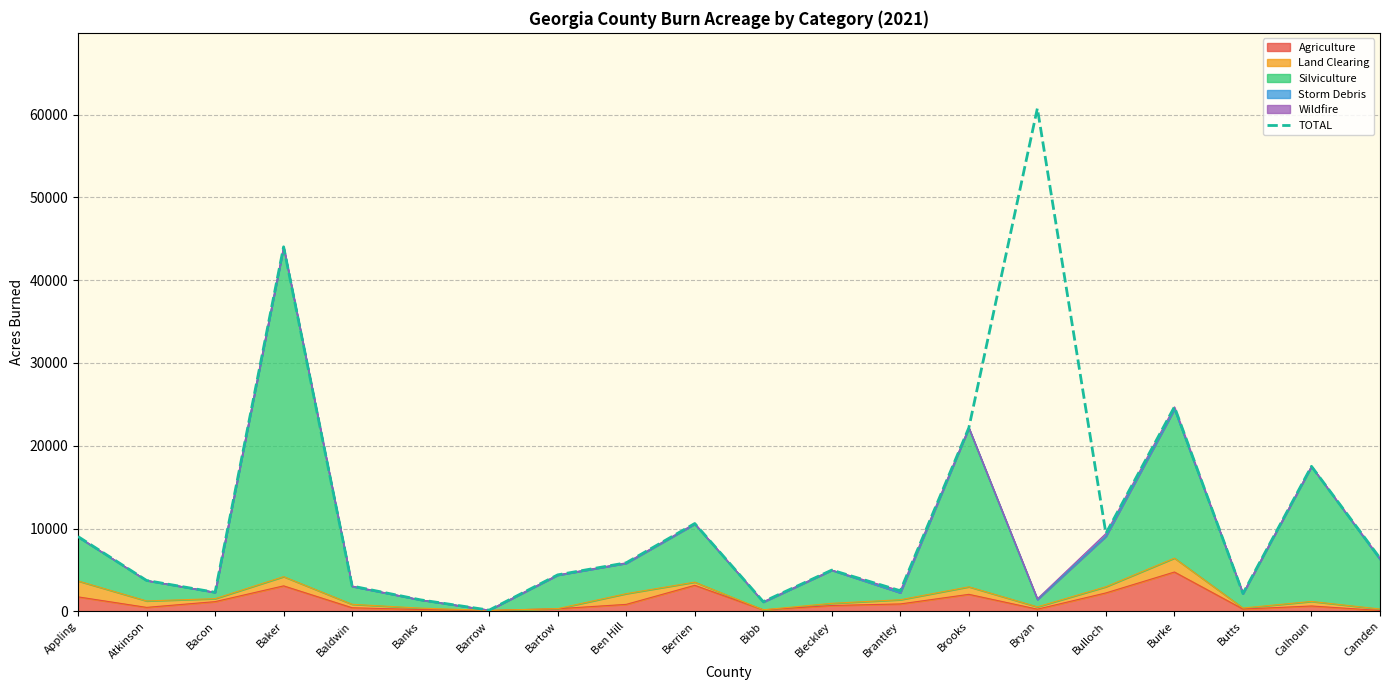

Does the chart have visible grid lines?

Yes